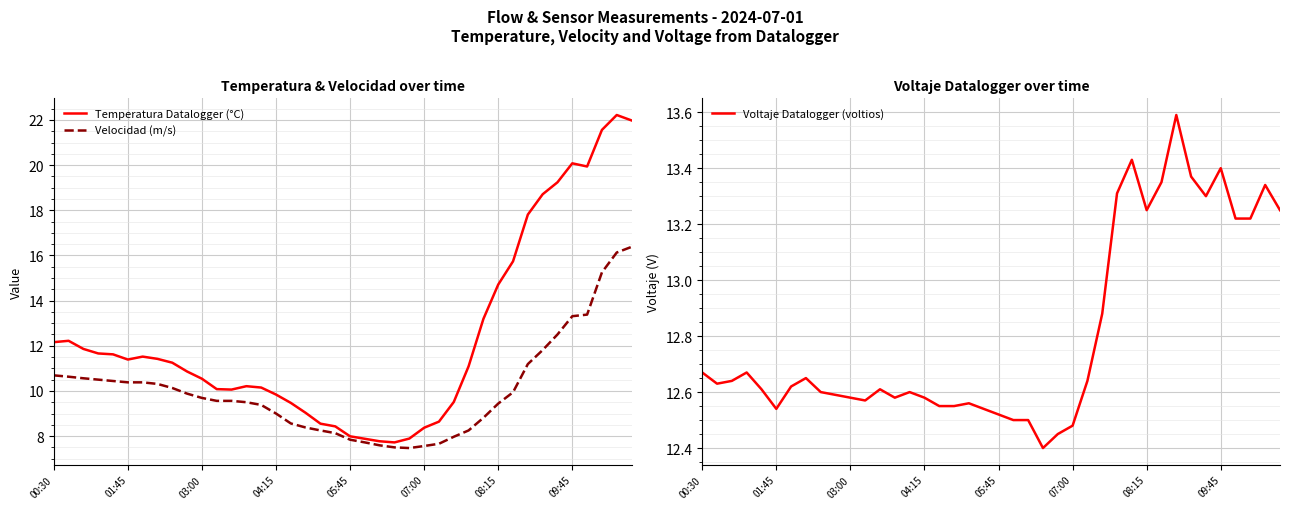

How many values in the Temperatura Datalogger (°C) series are below 11?

19